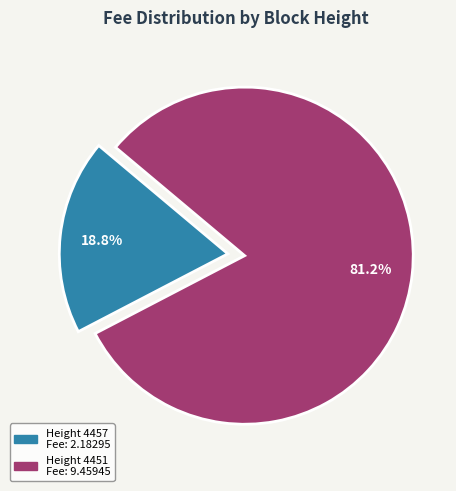

What percentage is the Height 4457 slice, to the nearest percent?

19%